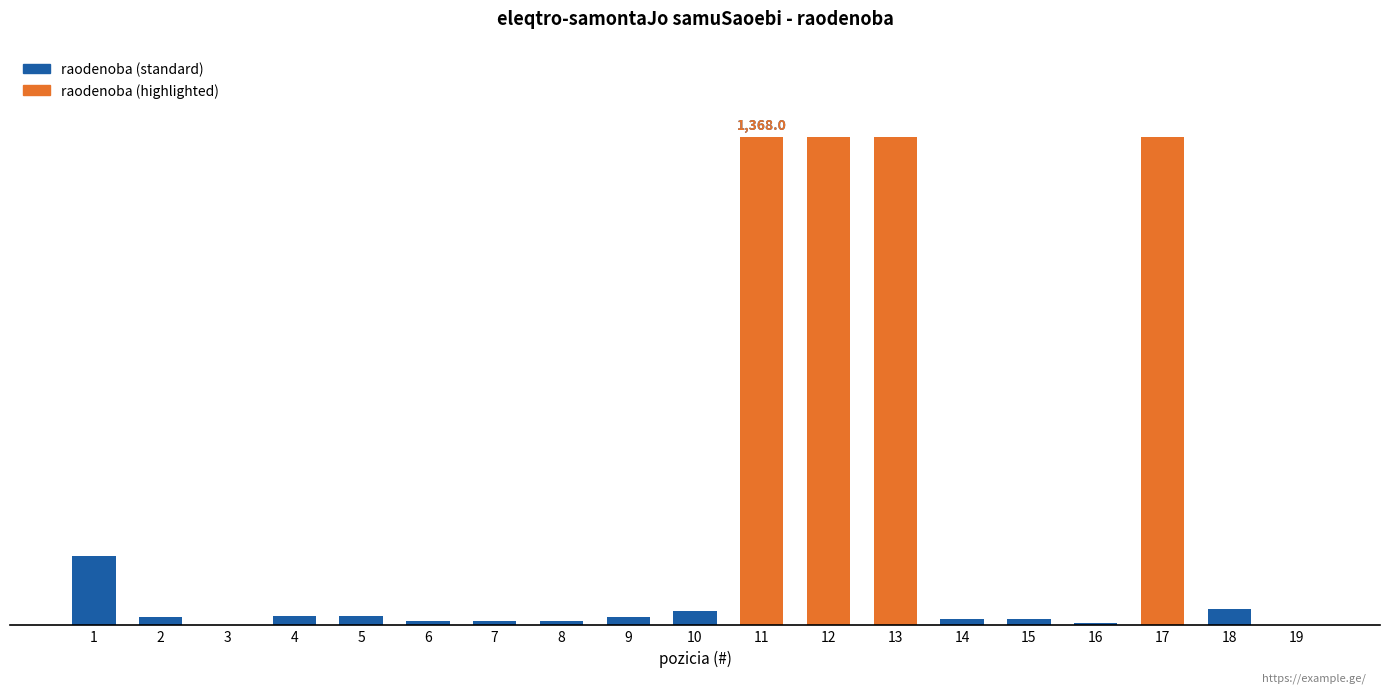

Reading left to right, what are all the values shown in this chart?

1=194.4	2=24.3	3=1.0	4=27.0	5=27.0	6=11.0	7=11.0	8=11.0	9=24.0	10=40.0	11=1368.0	12=1368.0	13=1368.0	14=19.0	15=19.0	16=8.0	17=1368.0	18=46.0	19=1.0